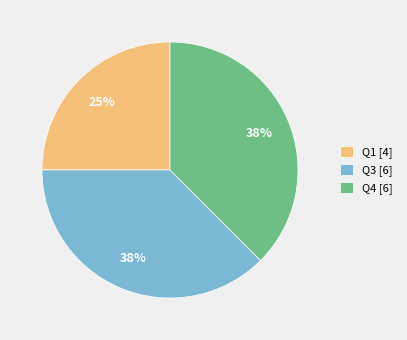

Is there any slice that represents more than half of the pie?

No